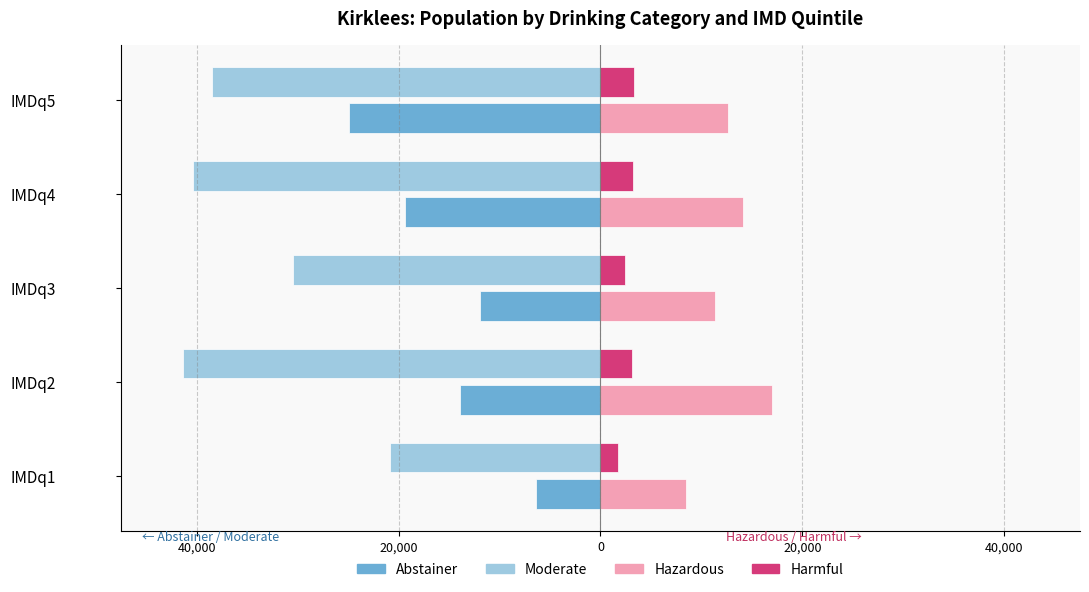

What are all the series names shown in the legend?

Abstainer, Moderate, Hazardous, Harmful